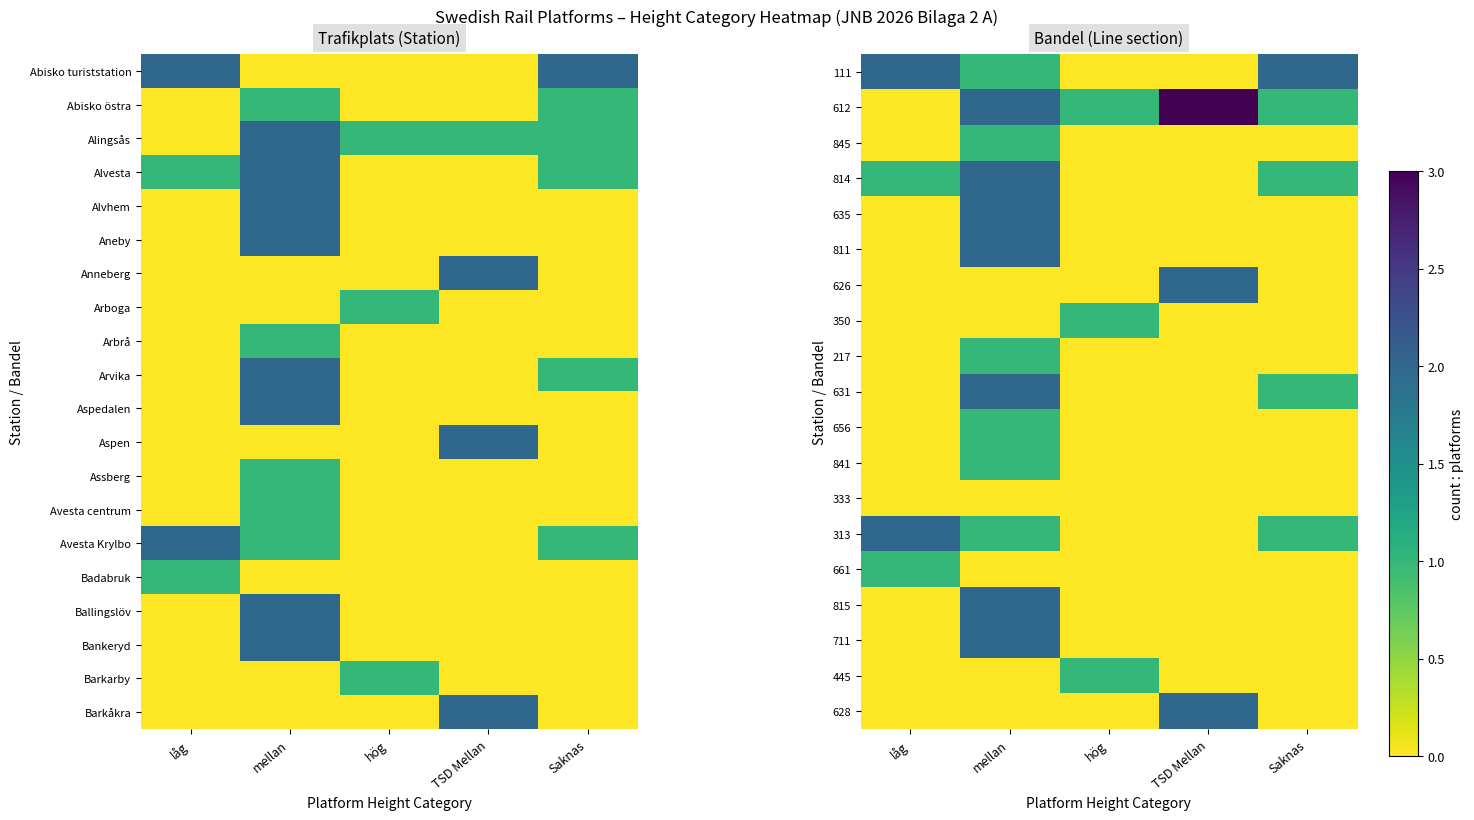

Reading right to left, what are all the values shown in this chart?

111: Saknas=2	TSD Mellan=0	hög=0	mellan=1	låg=2
612: Saknas=1	TSD Mellan=3	hög=1	mellan=2	låg=0
845: Saknas=0	TSD Mellan=0	hög=0	mellan=1	låg=0
814: Saknas=1	TSD Mellan=0	hög=0	mellan=2	låg=1
635: Saknas=0	TSD Mellan=0	hög=0	mellan=2	låg=0
811: Saknas=0	TSD Mellan=0	hög=0	mellan=2	låg=0
626: Saknas=0	TSD Mellan=2	hög=0	mellan=0	låg=0
350: Saknas=0	TSD Mellan=0	hög=1	mellan=0	låg=0
217: Saknas=0	TSD Mellan=0	hög=0	mellan=1	låg=0
631: Saknas=1	TSD Mellan=0	hög=0	mellan=2	låg=0
656: Saknas=0	TSD Mellan=0	hög=0	mellan=1	låg=0
841: Saknas=0	TSD Mellan=0	hög=0	mellan=1	låg=0
333: Saknas=0	TSD Mellan=0	hög=0	mellan=0	låg=0
313: Saknas=1	TSD Mellan=0	hög=0	mellan=1	låg=2
661: Saknas=0	TSD Mellan=0	hög=0	mellan=0	låg=1
815: Saknas=0	TSD Mellan=0	hög=0	mellan=2	låg=0
711: Saknas=0	TSD Mellan=0	hög=0	mellan=2	låg=0
445: Saknas=0	TSD Mellan=0	hög=1	mellan=0	låg=0
628: Saknas=0	TSD Mellan=2	hög=0	mellan=0	låg=0
Barkåkra: Saknas=0	TSD Mellan=2	hög=0	mellan=0	låg=0